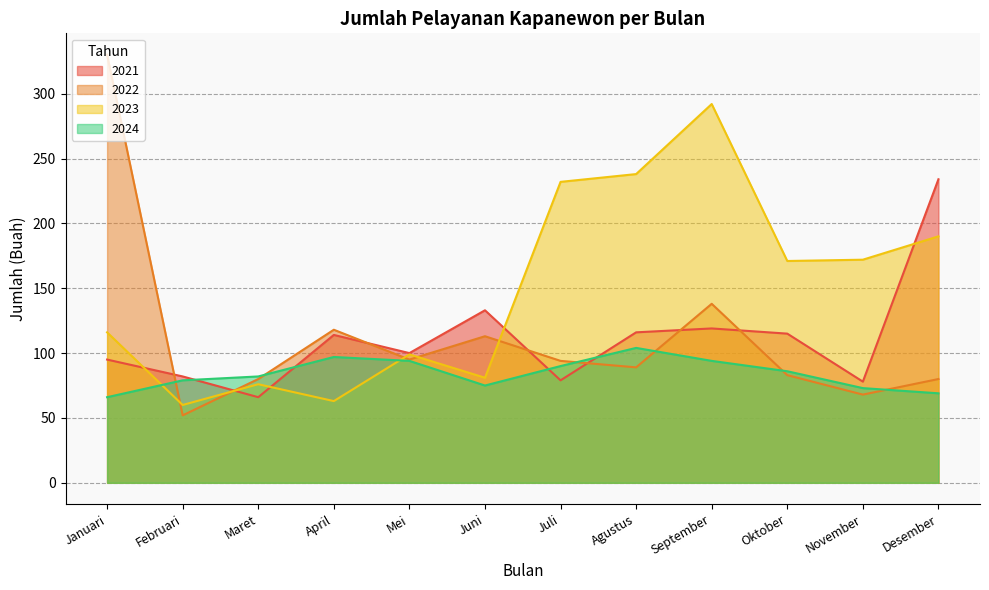

How many series are shown in this chart?

4